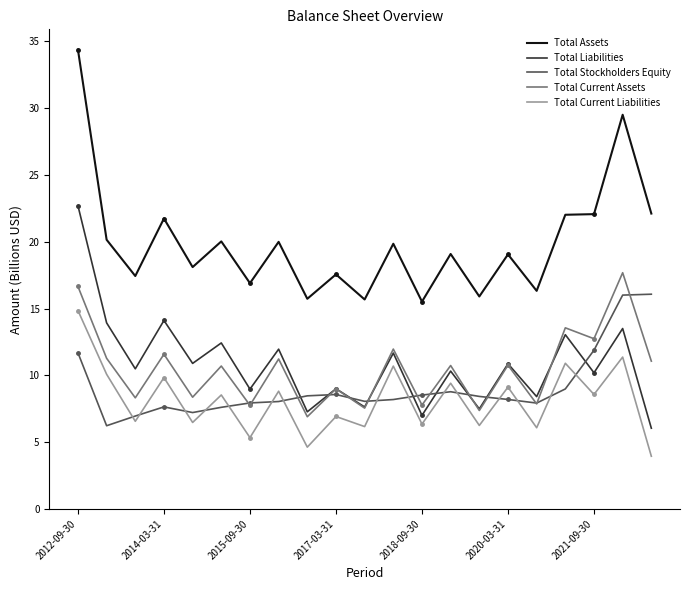

What is the lowest value of the Total Assets series?

15.5